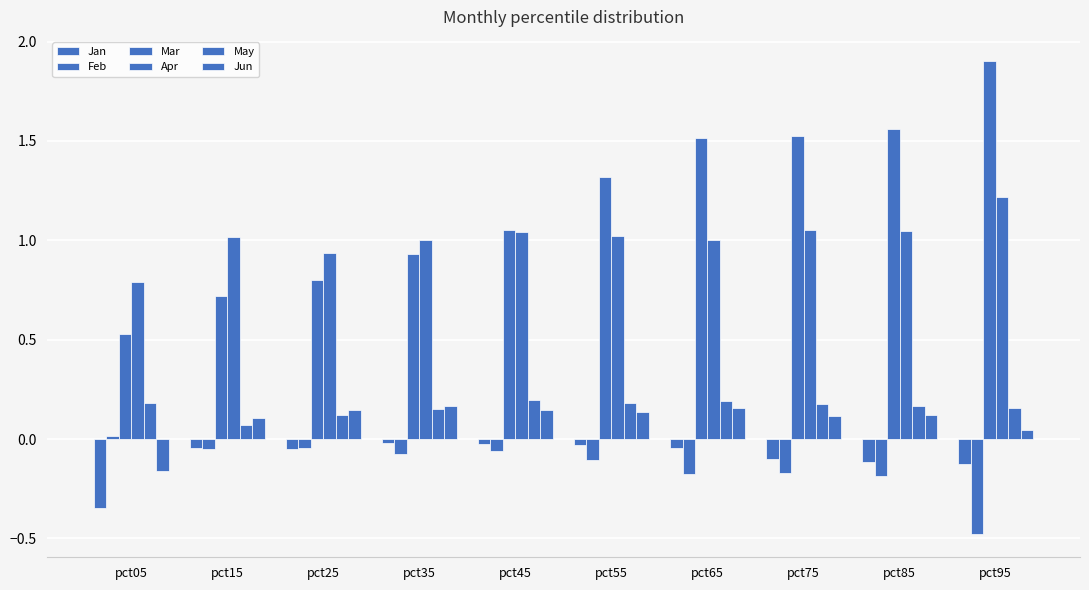

How many data points in Jun are above 0?

9